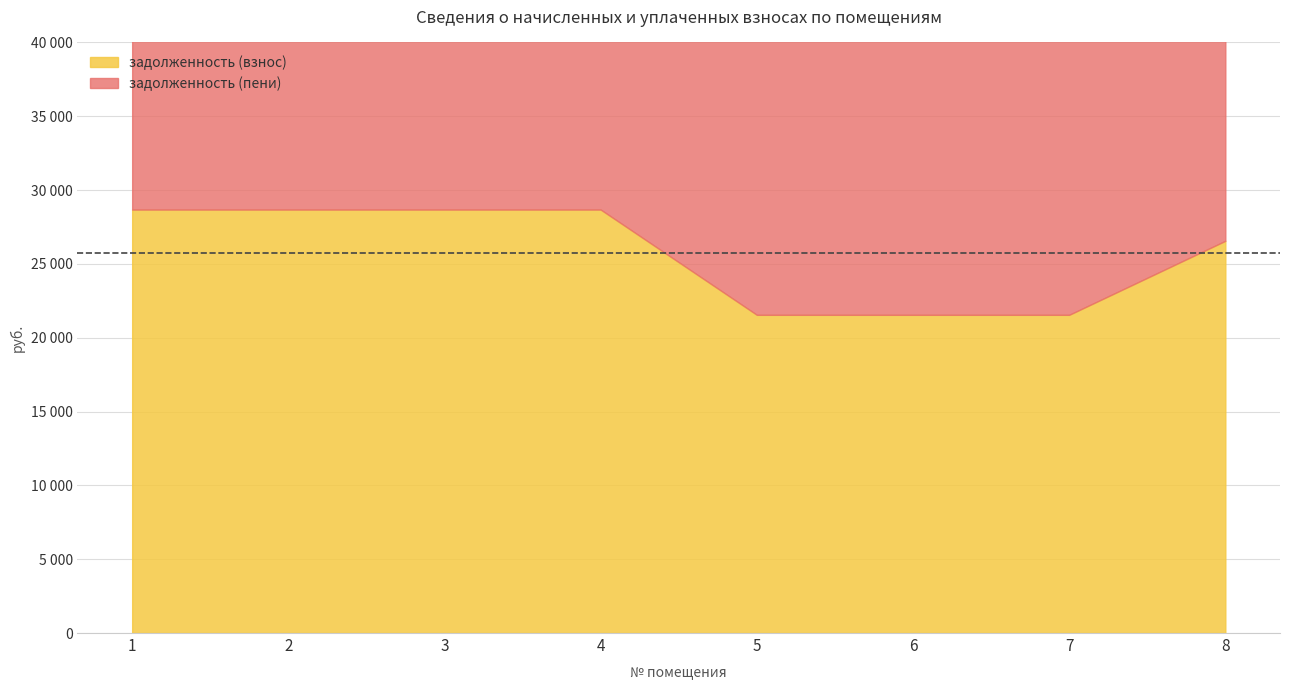

What is the value of the задолженность (взнос) point at the 3rd from the left?

28680.9